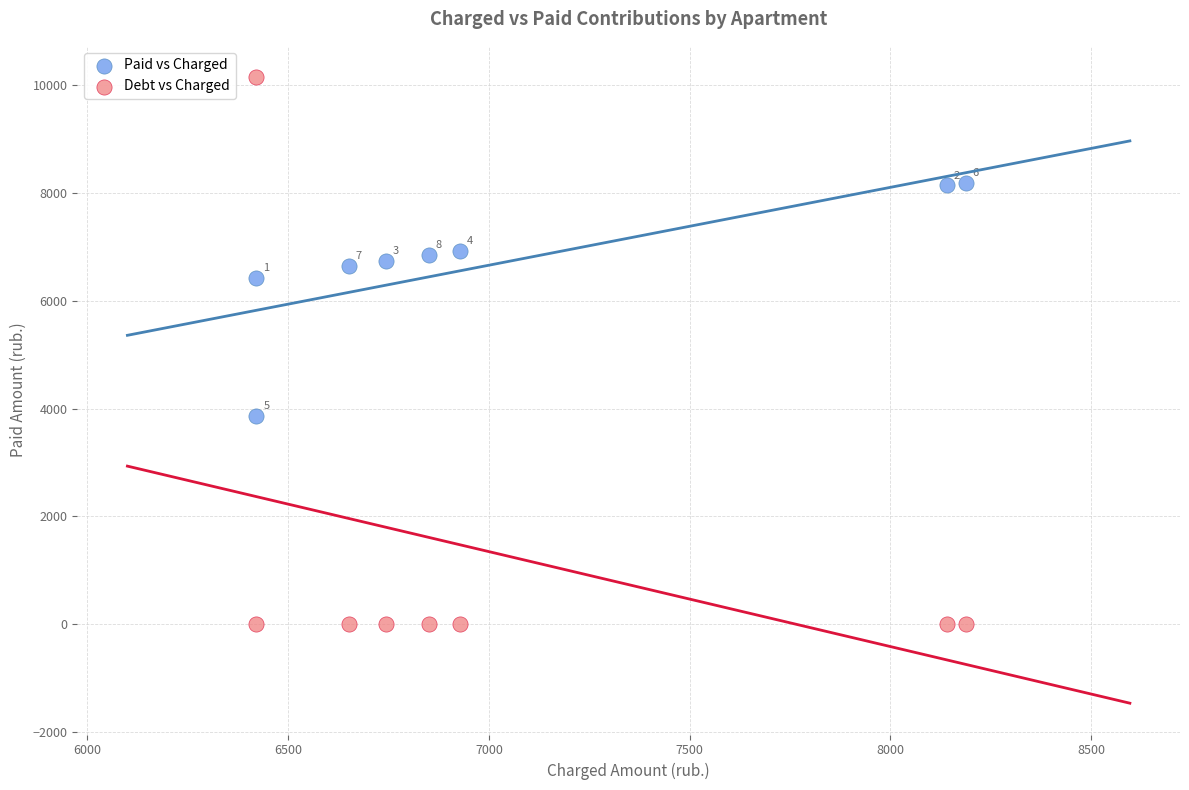

Which series has the largest Y range (max minus min)?

Debt vs Charged